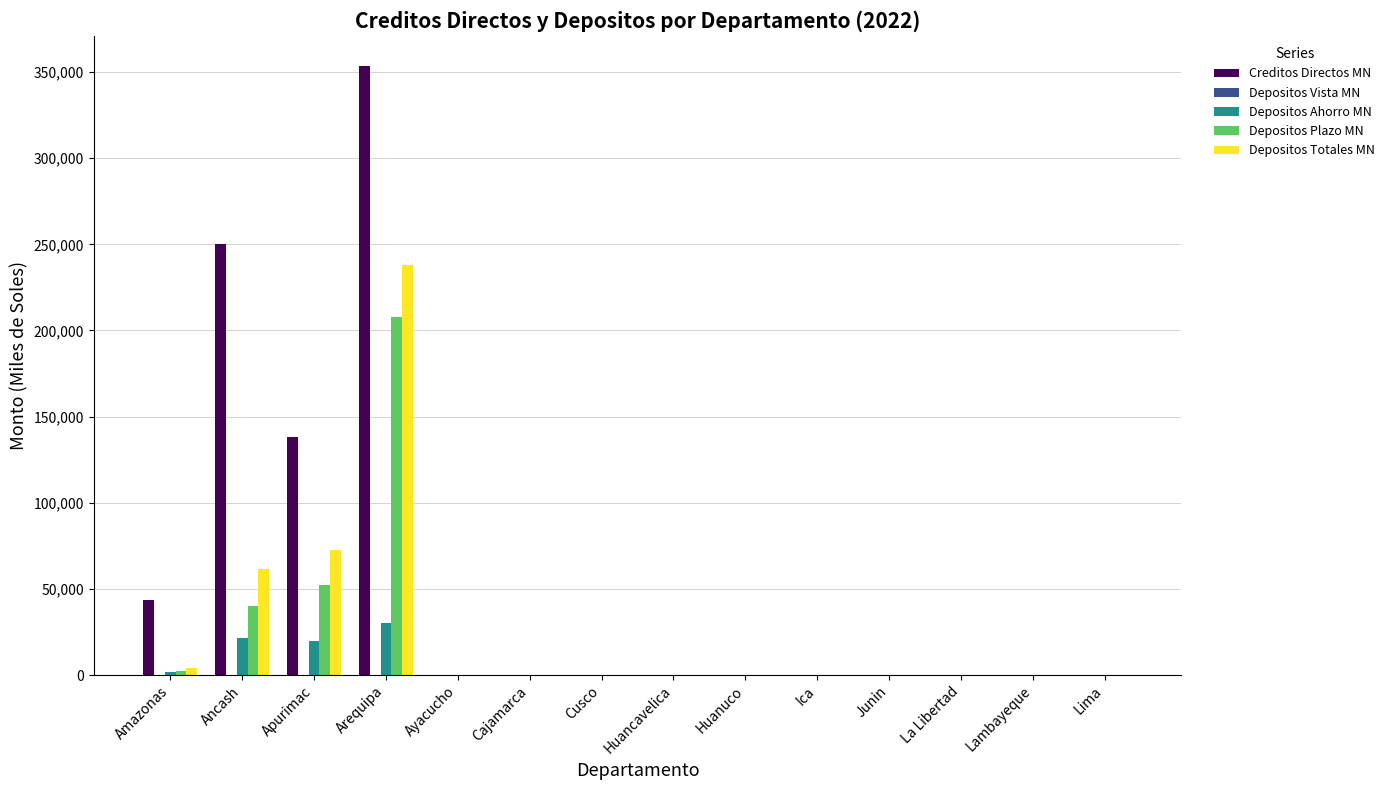

At which category does the chart reach its peak across all series?

Arequipa